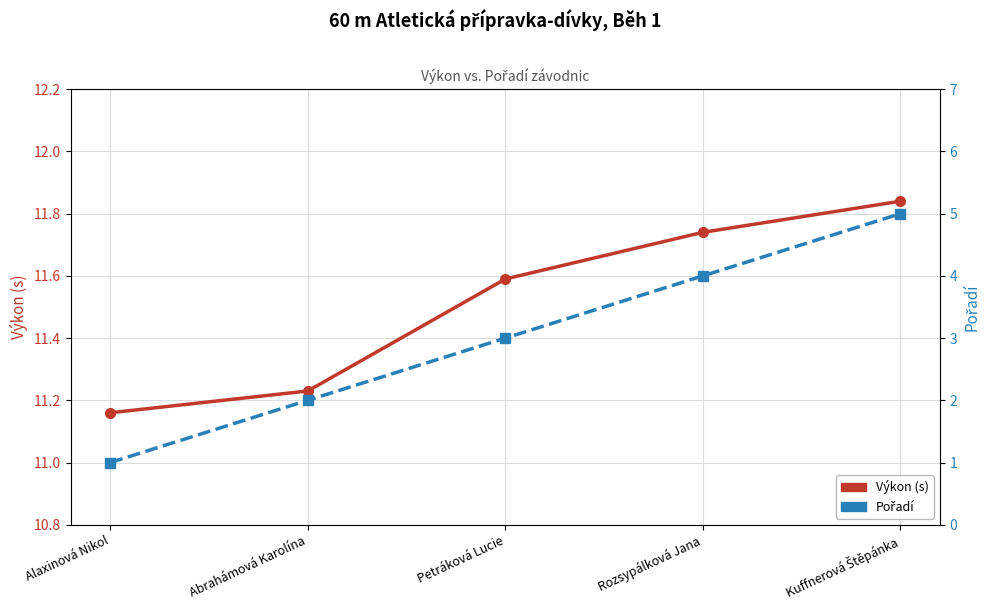

Is this an area chart (filled region under the line)?

No